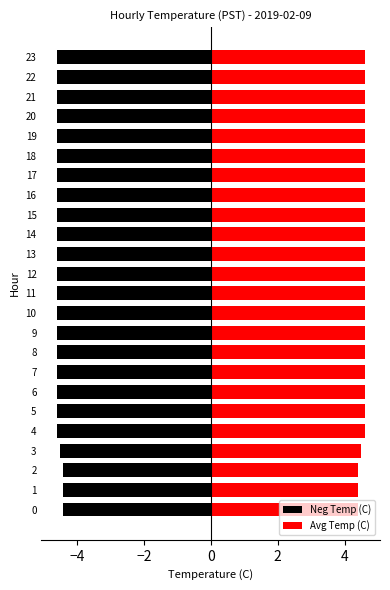

What are all the series names shown in the legend?

Neg Temp (C), Avg Temp (C)